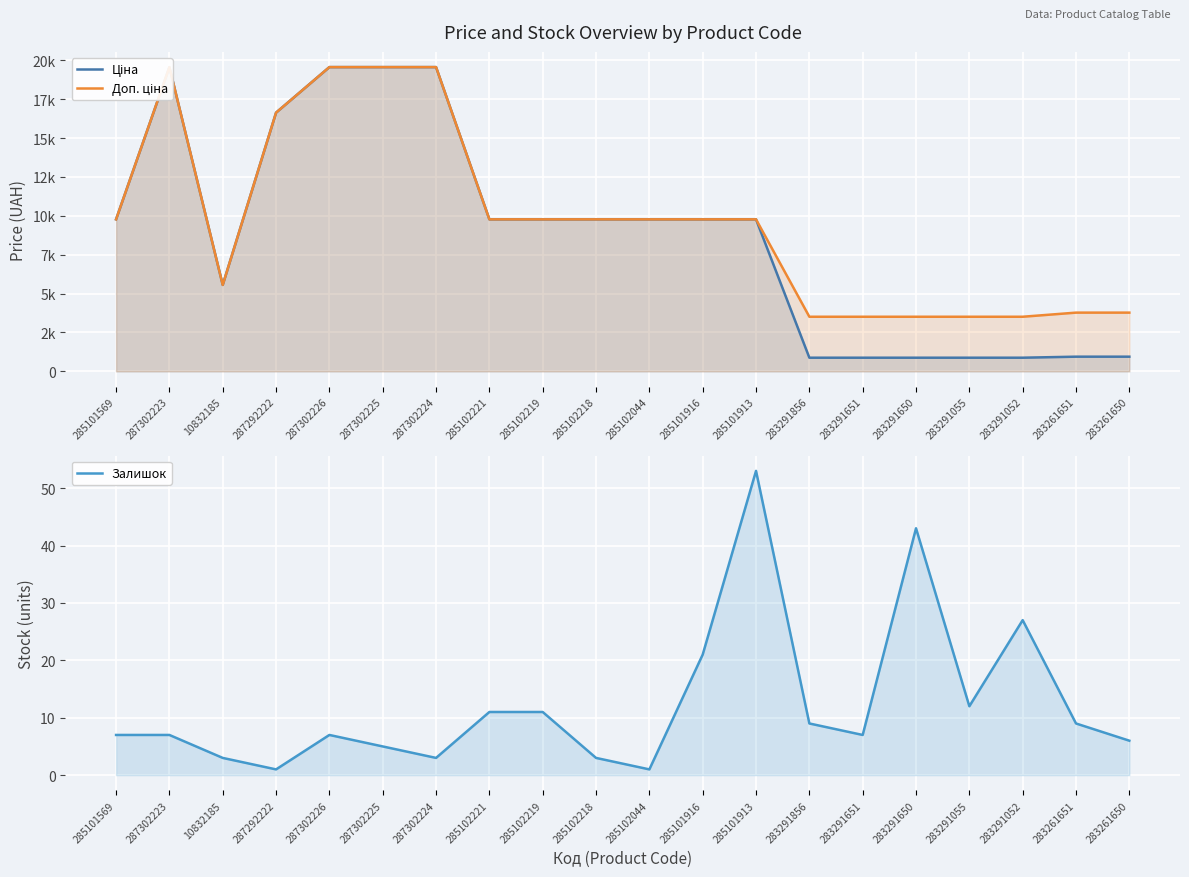

What is the label of the 1st point from the right?

283261650